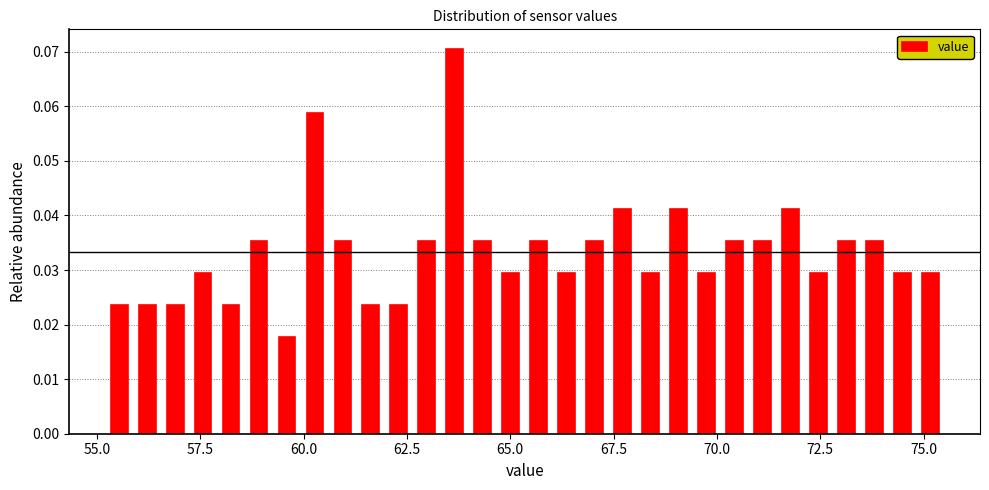

Read against the x-axis, roughly where is the centre of the tallest bar?

63.5